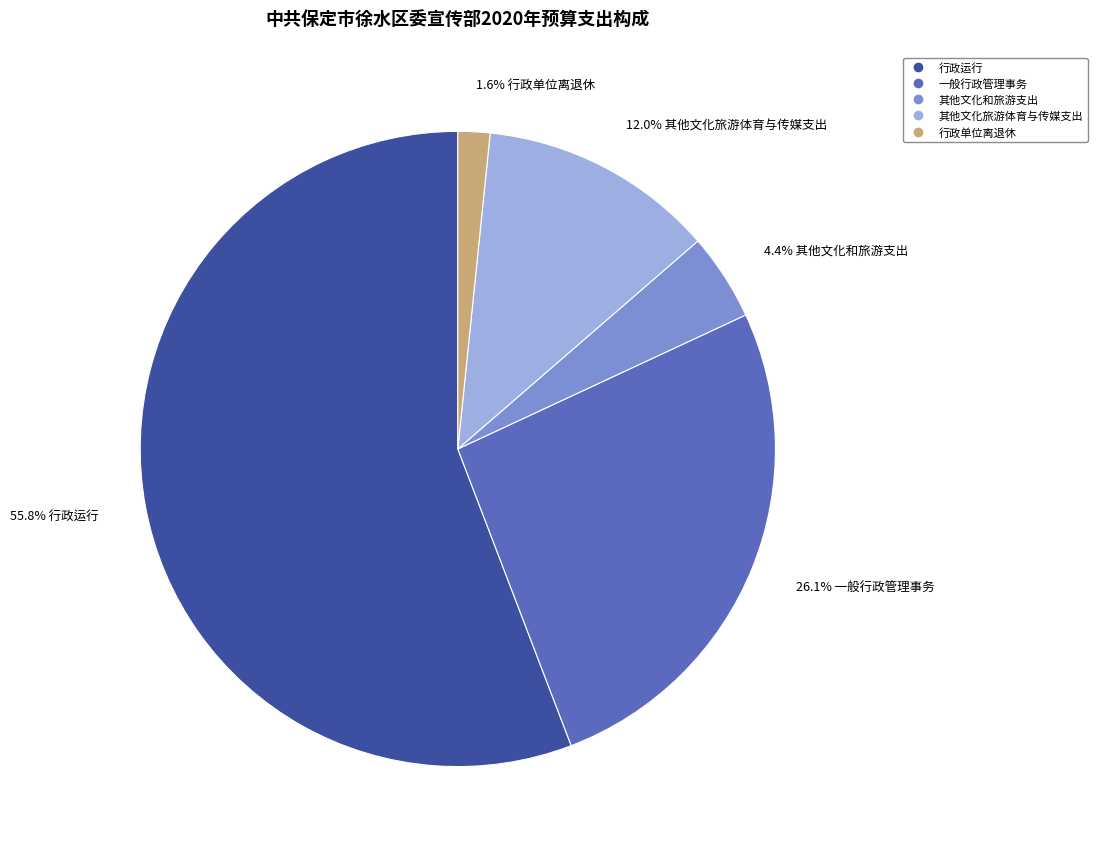

To the nearest percent, what is the difference between the largest and smallest slice percentages?

54%